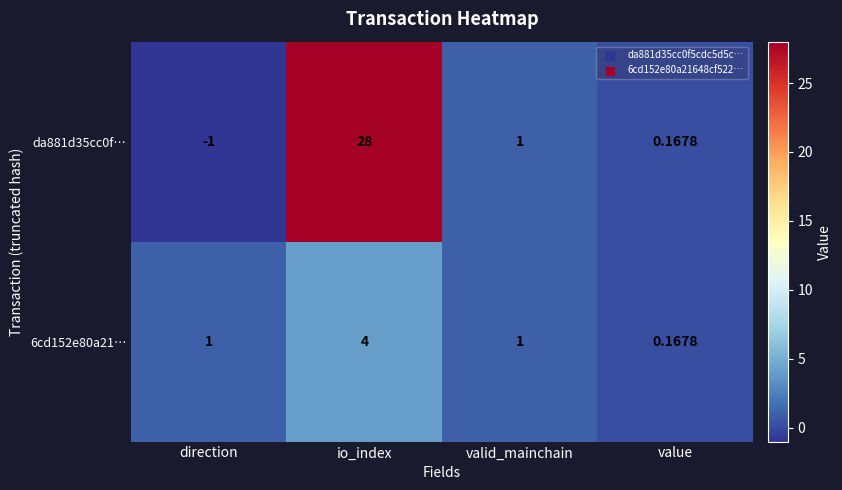

Where does the da881d35cc0f… series first go above 1?

io_index